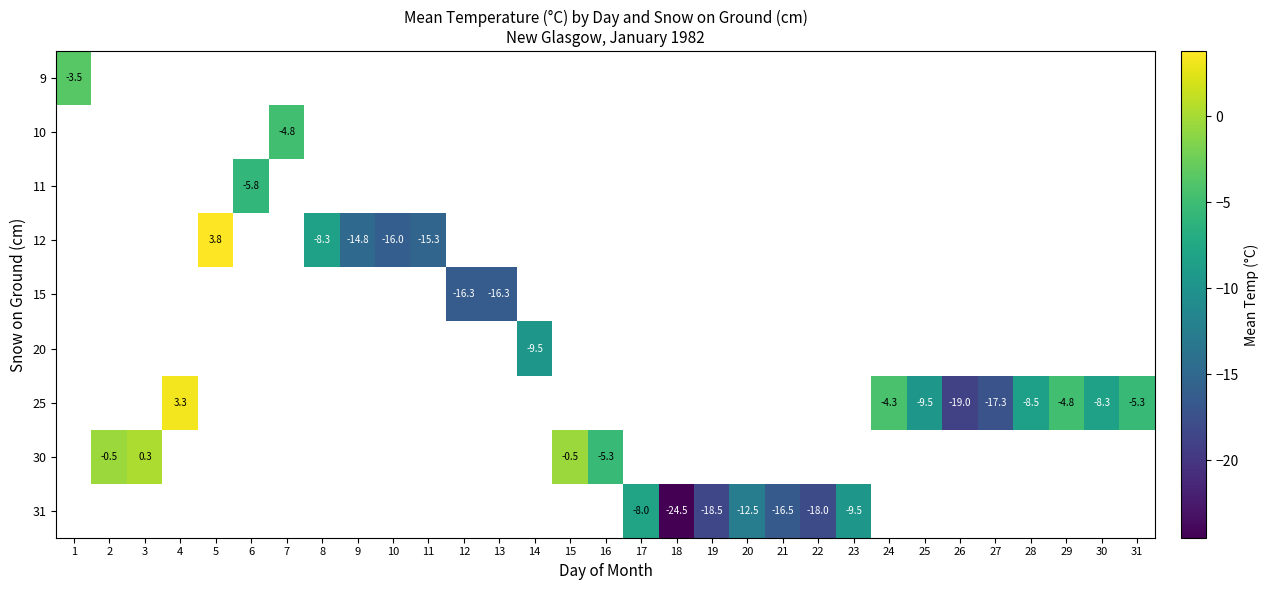

Between 22 and 15, which is larger?

15